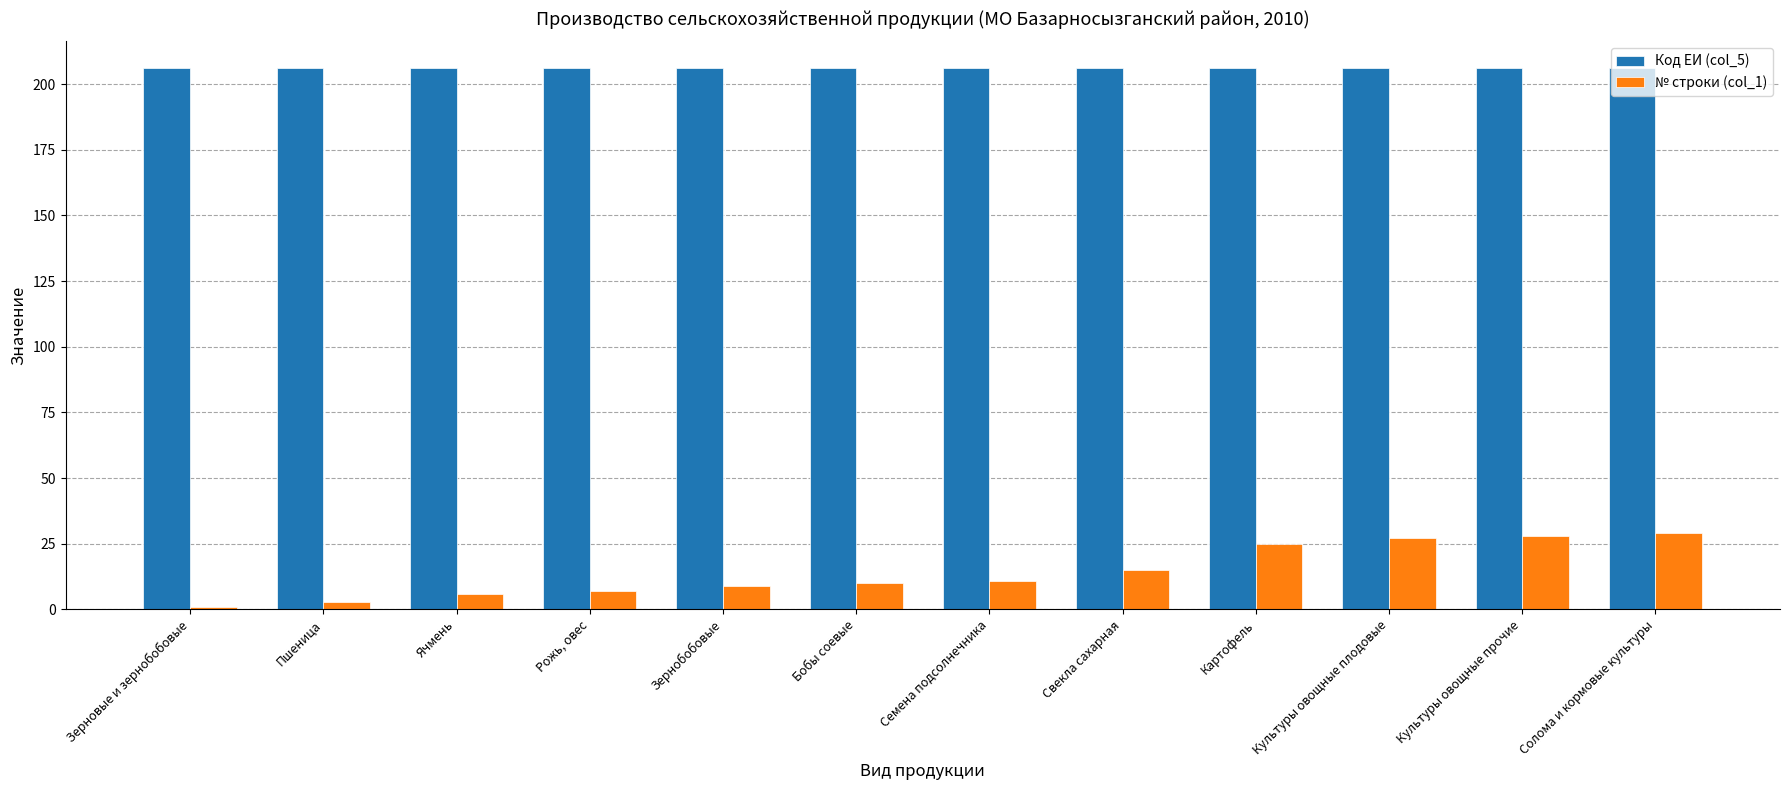

Reading right to left, list all the values displayed in this chart.

Код ЕИ (col_5): Солома и кормовые культуры=206	Культуры овощные прочие=206	Культуры овощные плодовые=206	Картофель=206	Свекла сахарная=206	Семена подсолнечника=206	Бобы соевые=206	Зернобобовые=206	Рожь, овес=206	Ячмень=206	Пшеница=206	Зерновые и зернобобовые=206
№ строки (col_1): Солома и кормовые культуры=29	Культуры овощные прочие=28	Культуры овощные плодовые=27	Картофель=25	Свекла сахарная=15	Семена подсолнечника=11	Бобы соевые=10	Зернобобовые=9	Рожь, овес=7	Ячмень=6	Пшеница=3	Зерновые и зернобобовые=1